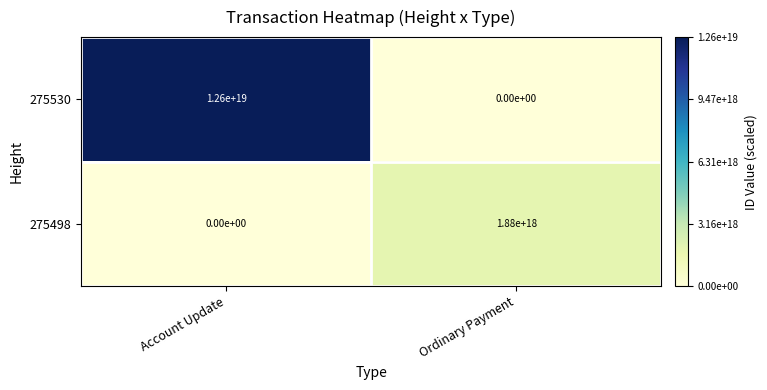

Is it true that 275498 equals 824506736255908352 at Ordinary Payment?

False